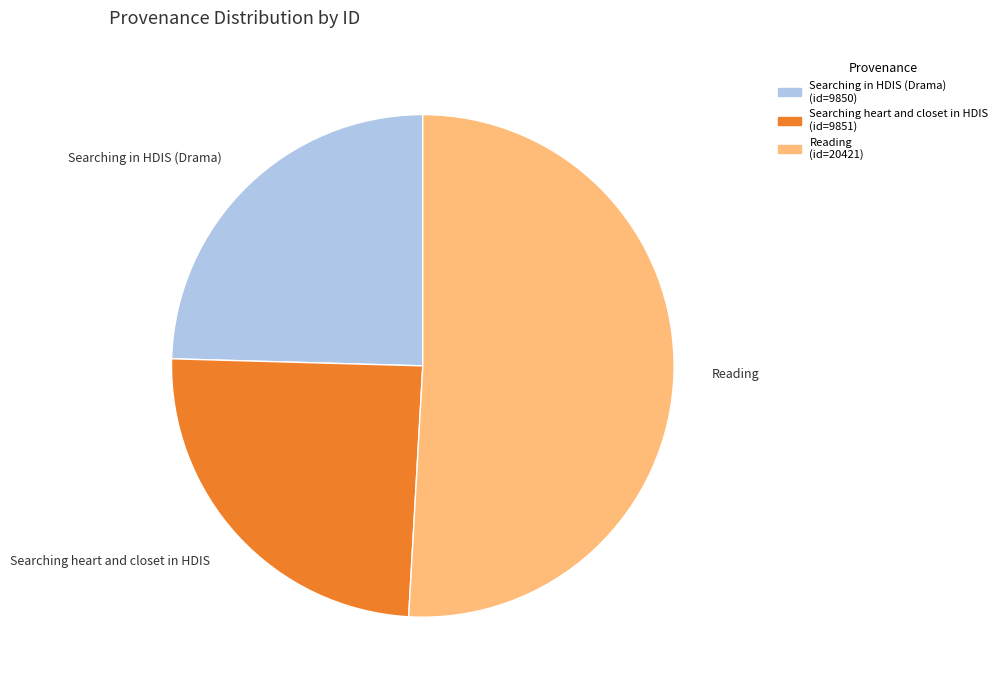

What is the ratio of the value at Reading to the value at Searching heart and closet in HDIS?

2.1